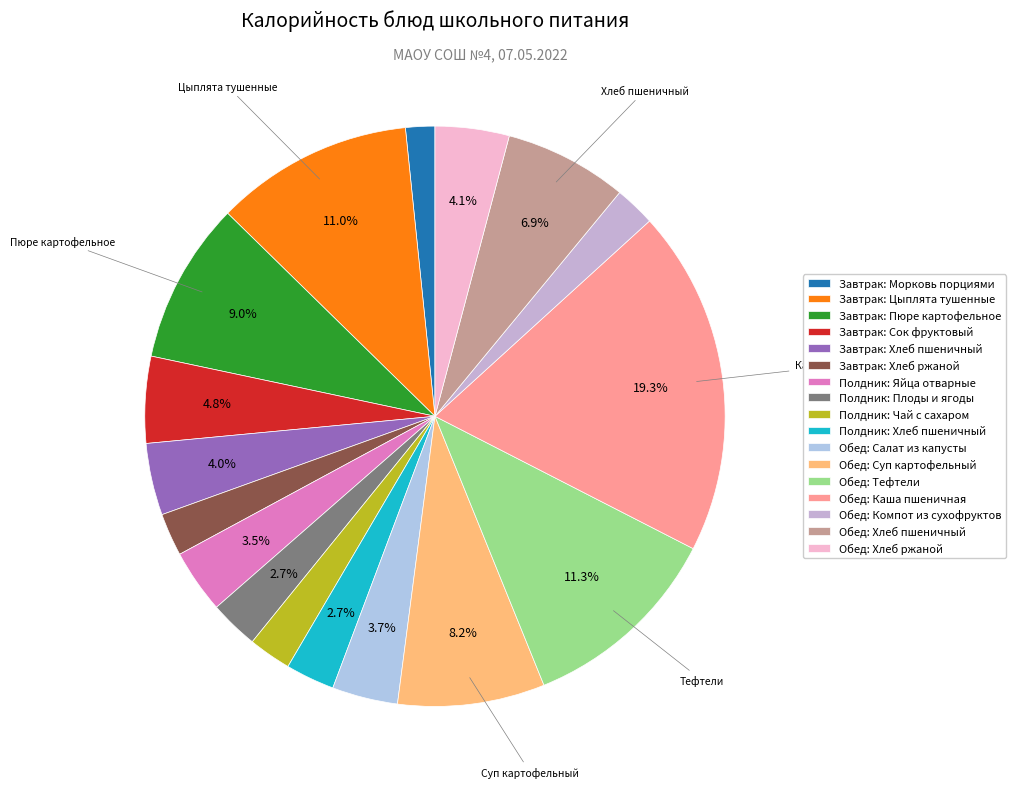

To the nearest percent, what portion does Обед: Суп картофельный represent?

8%